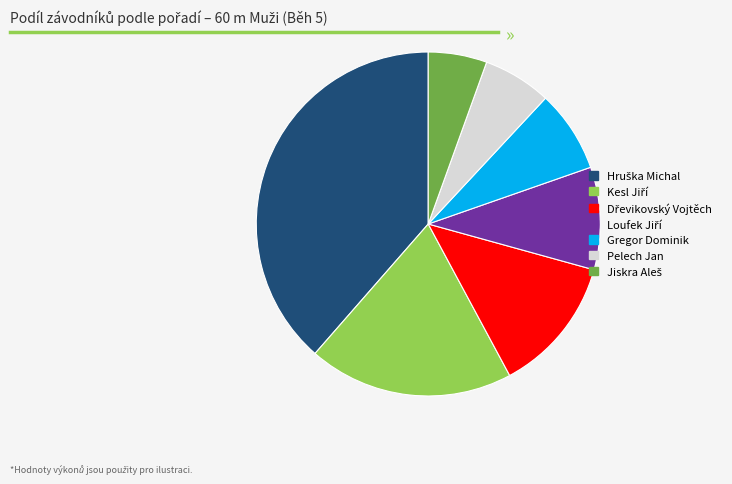

Is Pelech Jan the majority of the pie?

No